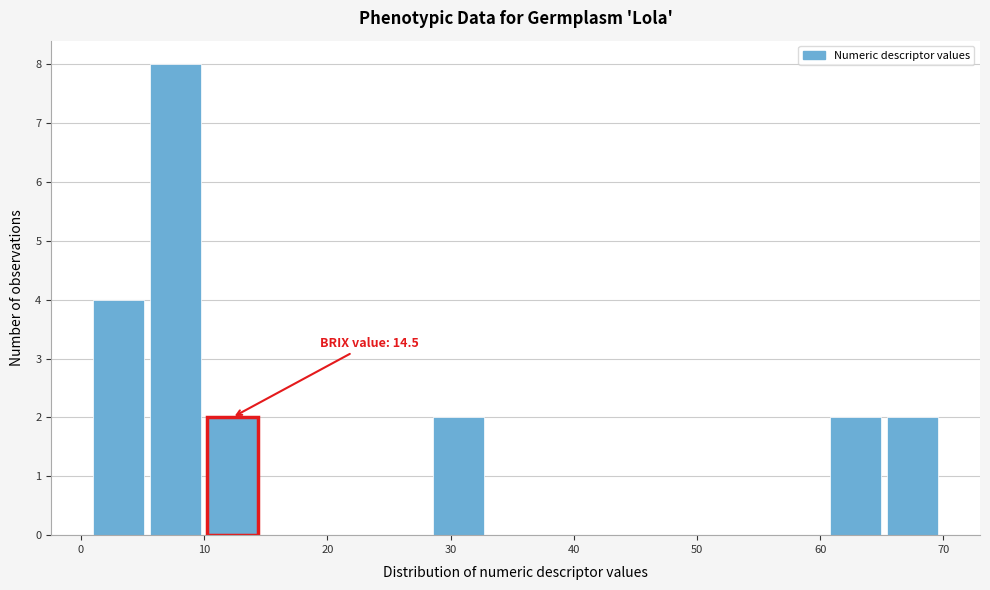

Which range on the x-axis has the tallest bar?

5.6 to 10.2